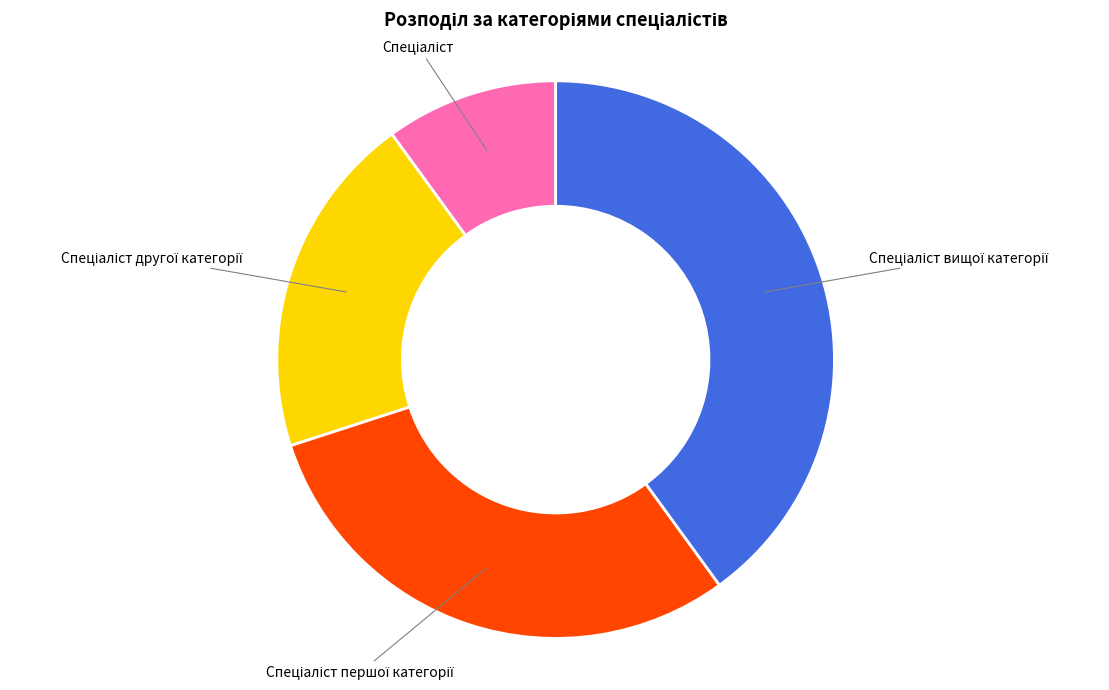

How many segments does this pie chart have?

4